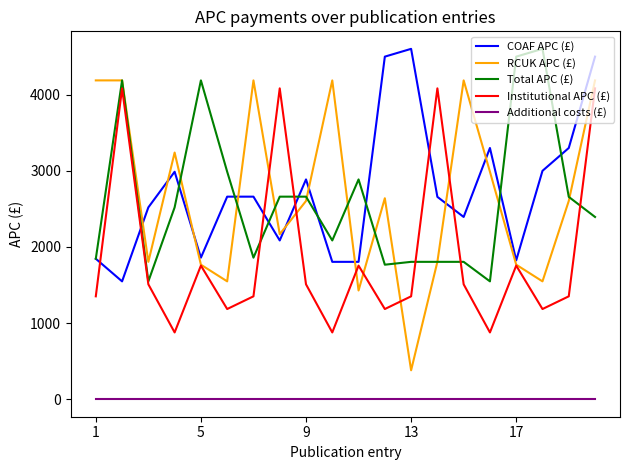

What is the highest value of the RCUK APC (£) series?

4188.0